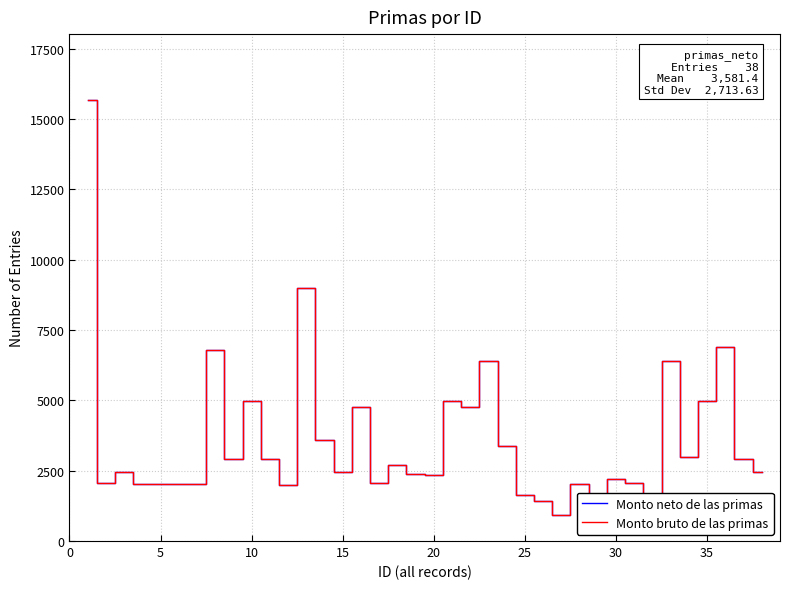

True or false: Monto neto de las primas and Monto bruto de las primas intersect in this chart.

False